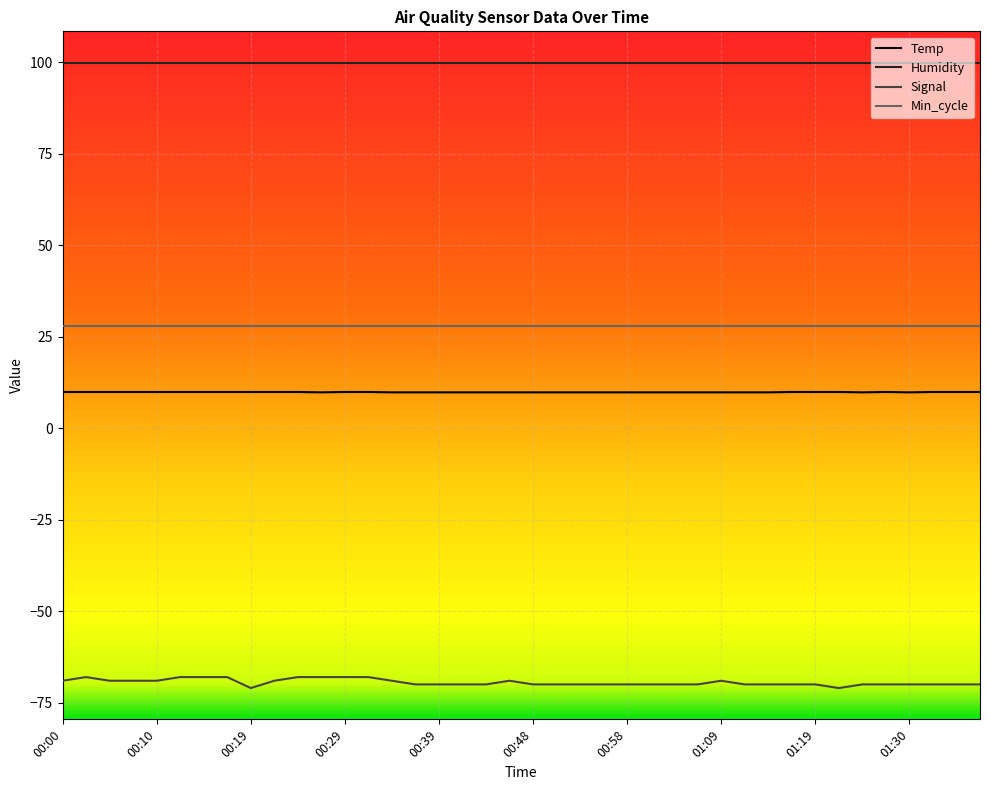

Which series has the widest spread of values?

Signal